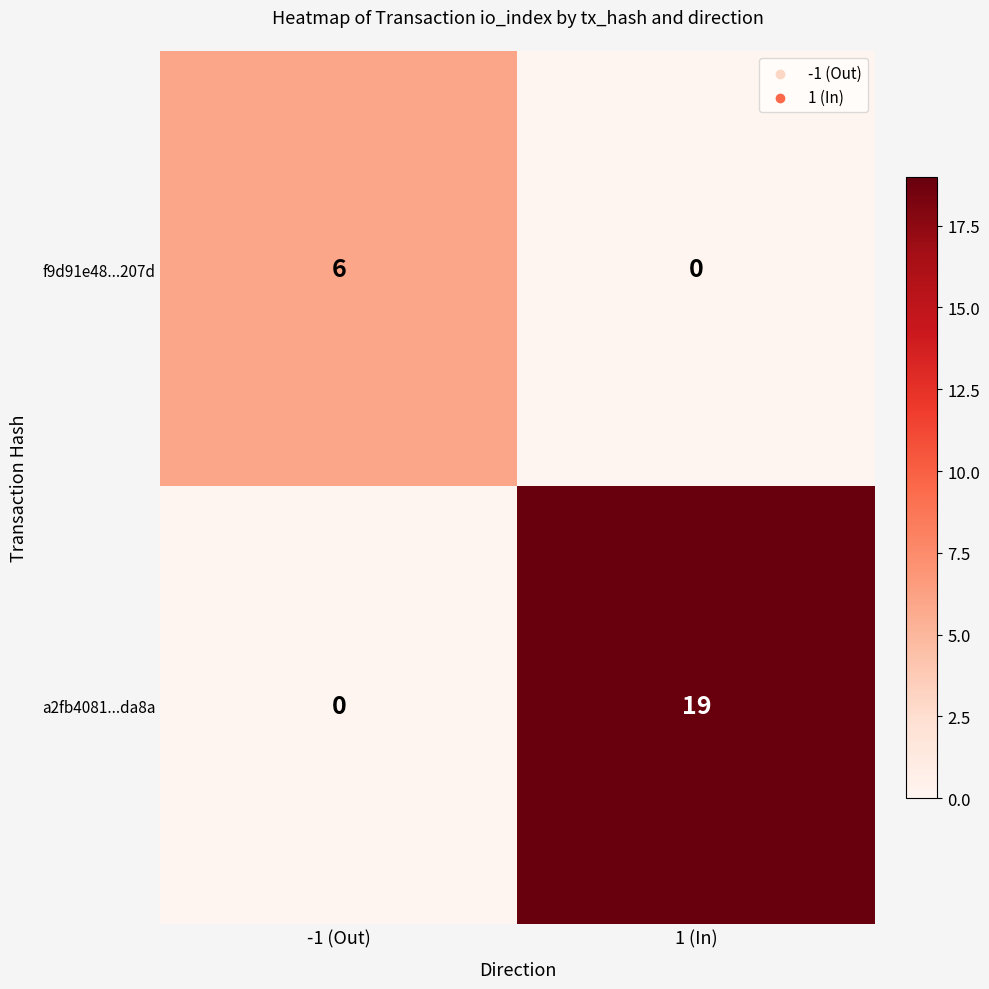

How many series are shown in this chart?

2